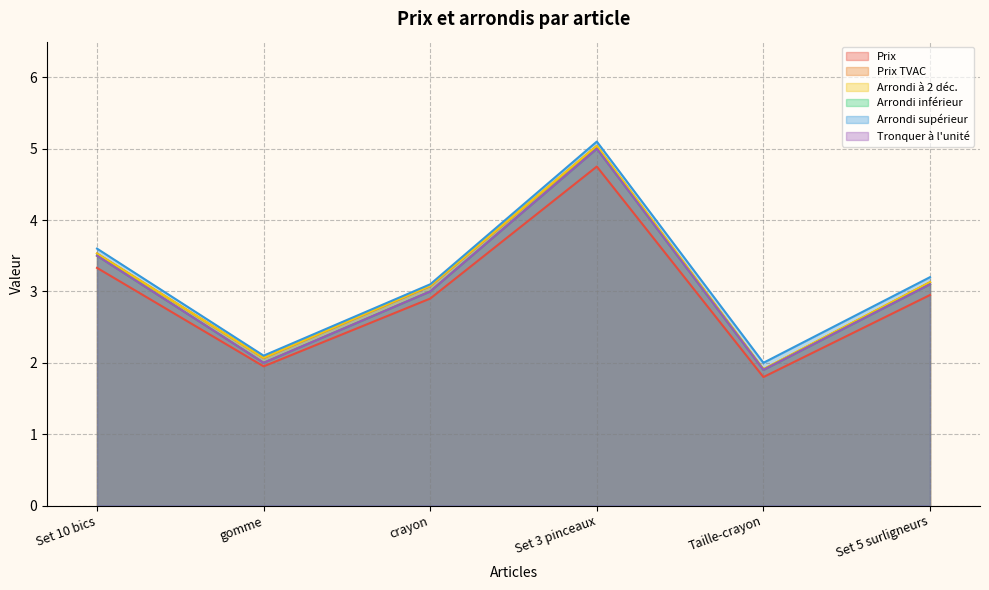

At which label is Prix closest to 3?

Set 5 surligneurs